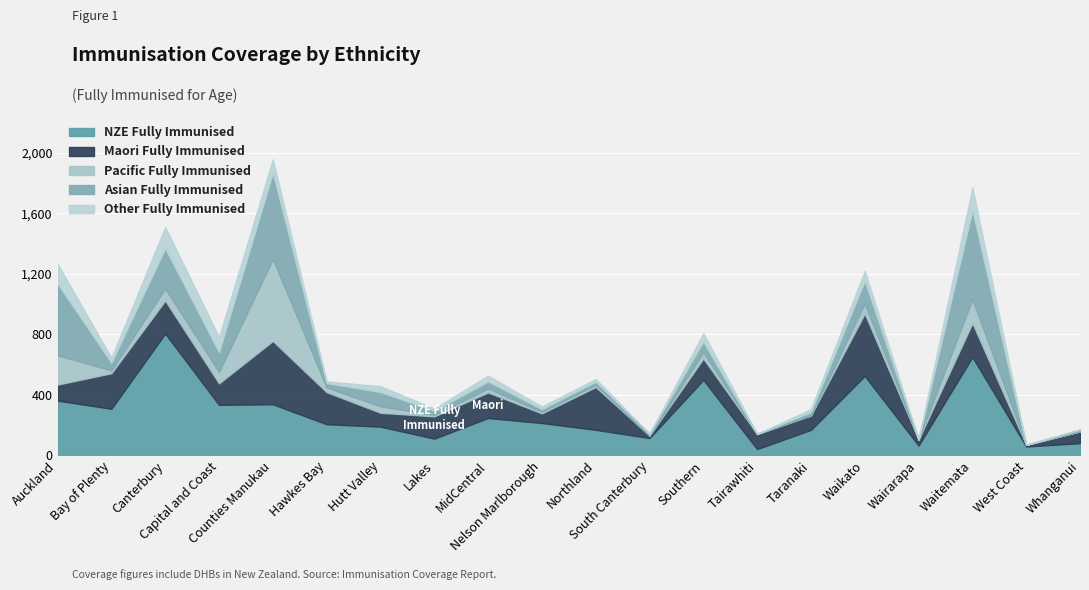

How many data points in Asian Fully Immunised are less than 47?

10